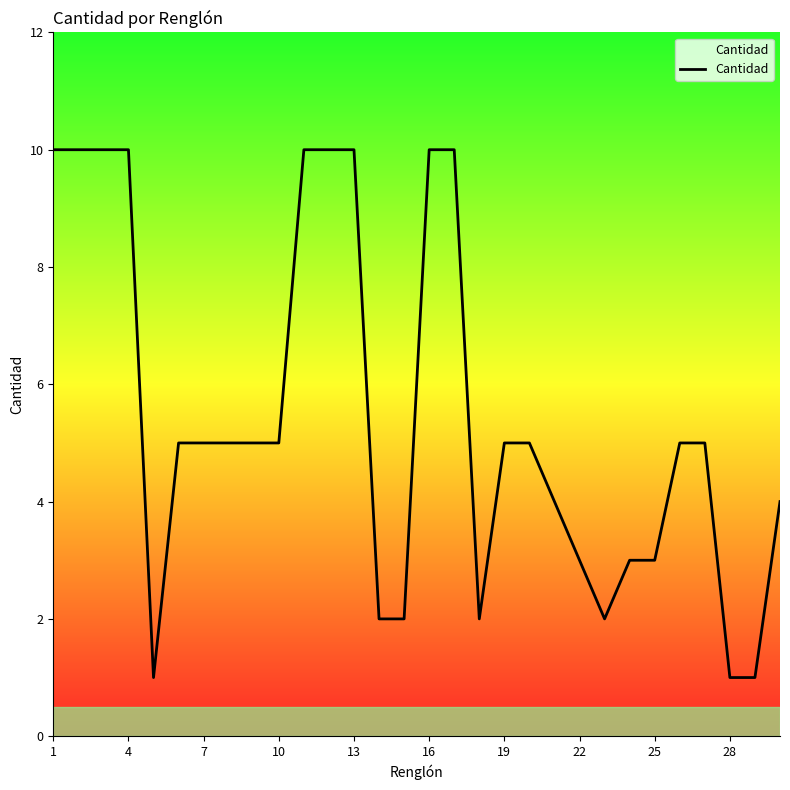

Count the number of data series in this chart.

1